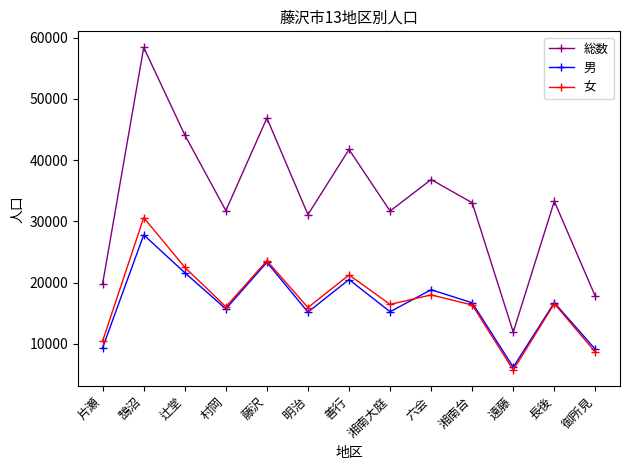

Is it true that 総数 equals 36811 at 六会?

True